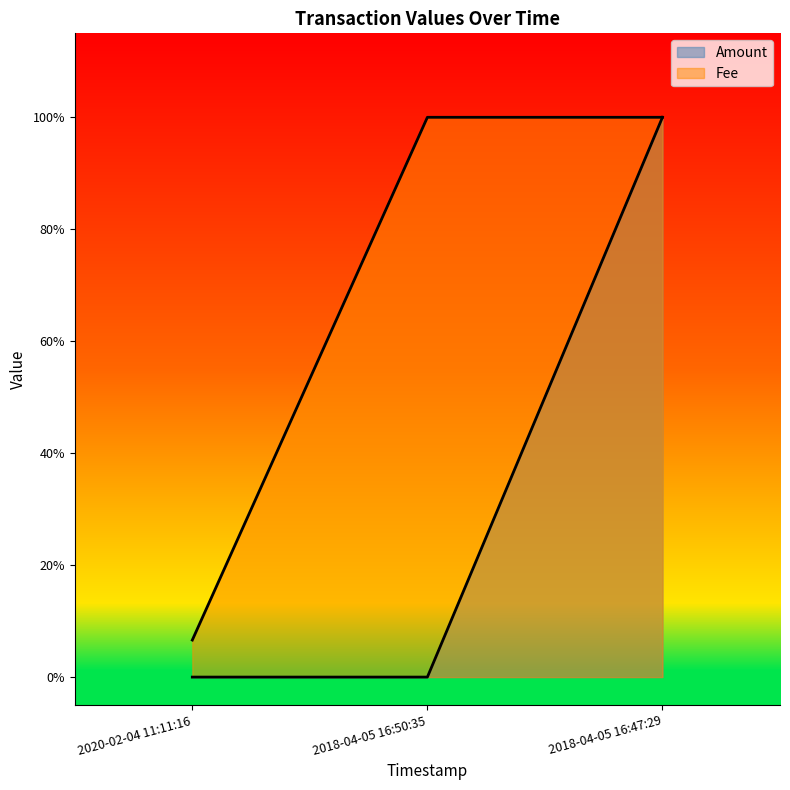

What is the maximum value for Fee?

1.0